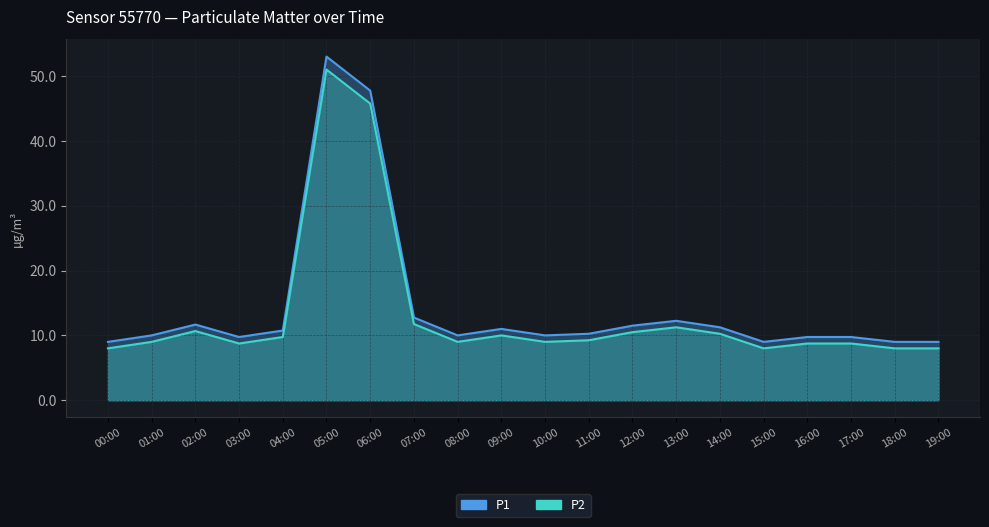

Reading left to right, list all the values displayed in this chart.

P1: 00:00=9.0	01:00=10.0	02:00=11.7	03:00=9.8	04:00=10.8	05:00=53.0	06:00=47.8	07:00=12.8	08:00=10.0	09:00=11.0	10:00=10.0	11:00=10.2	12:00=11.5	13:00=12.2	14:00=11.2	15:00=9.0	16:00=9.8	17:00=9.8	18:00=9.0	19:00=9.0
P2: 00:00=8.0	01:00=9.0	02:00=10.7	03:00=8.8	04:00=9.8	05:00=51.0	06:00=45.8	07:00=11.8	08:00=9.0	09:00=10.0	10:00=9.0	11:00=9.2	12:00=10.5	13:00=11.2	14:00=10.2	15:00=8.0	16:00=8.8	17:00=8.8	18:00=8.0	19:00=8.0